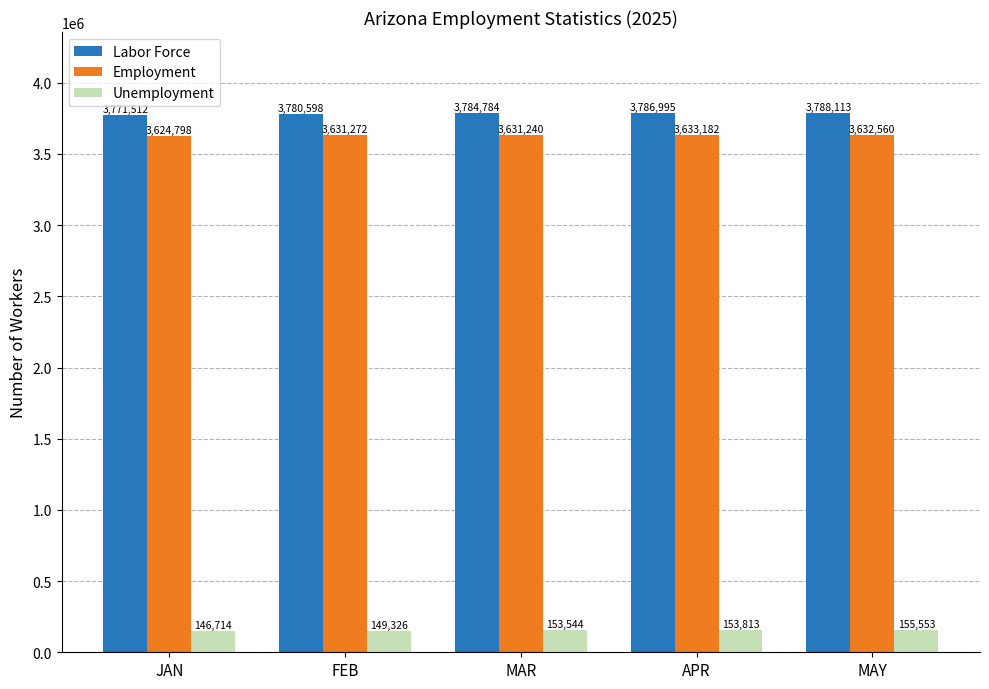

Count the number of categories in the chart.

5